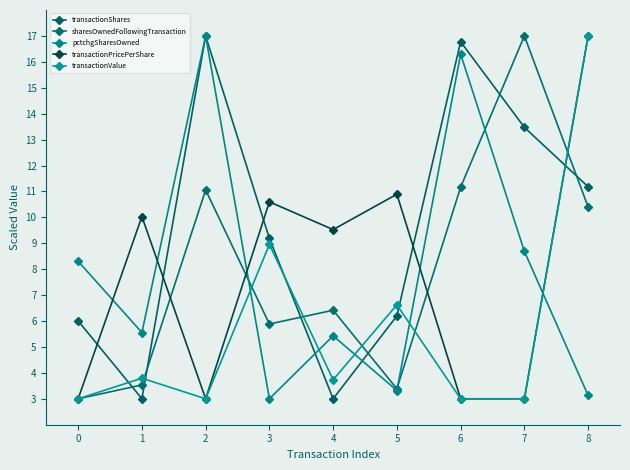

At which category does transactionShares reach its first local peak?

2